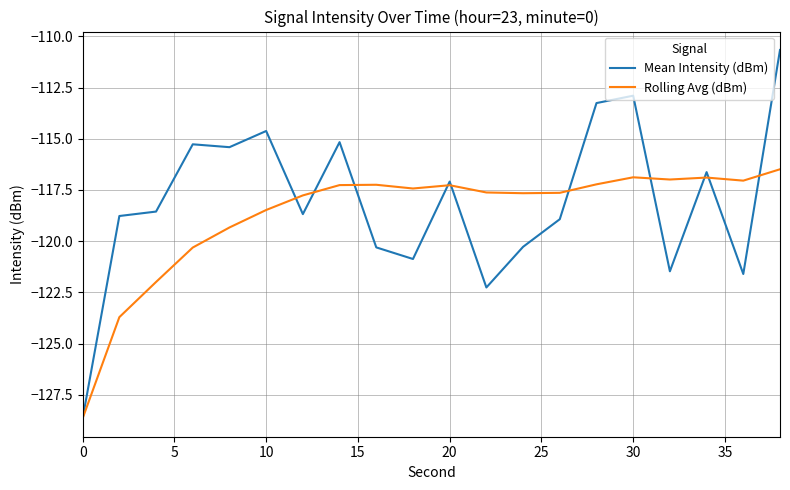

Which series has the largest range (max minus min)?

Mean Intensity (dBm)